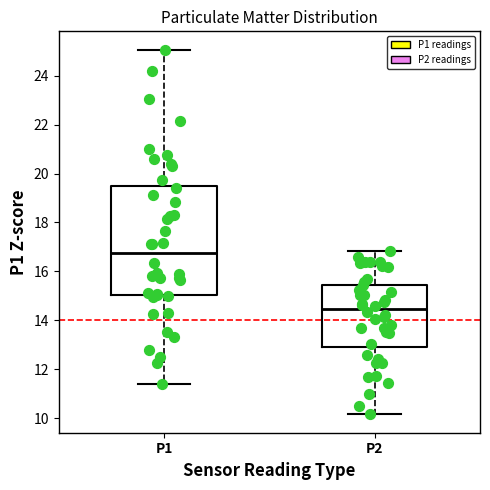

Which box's median line is the lowest?

P2